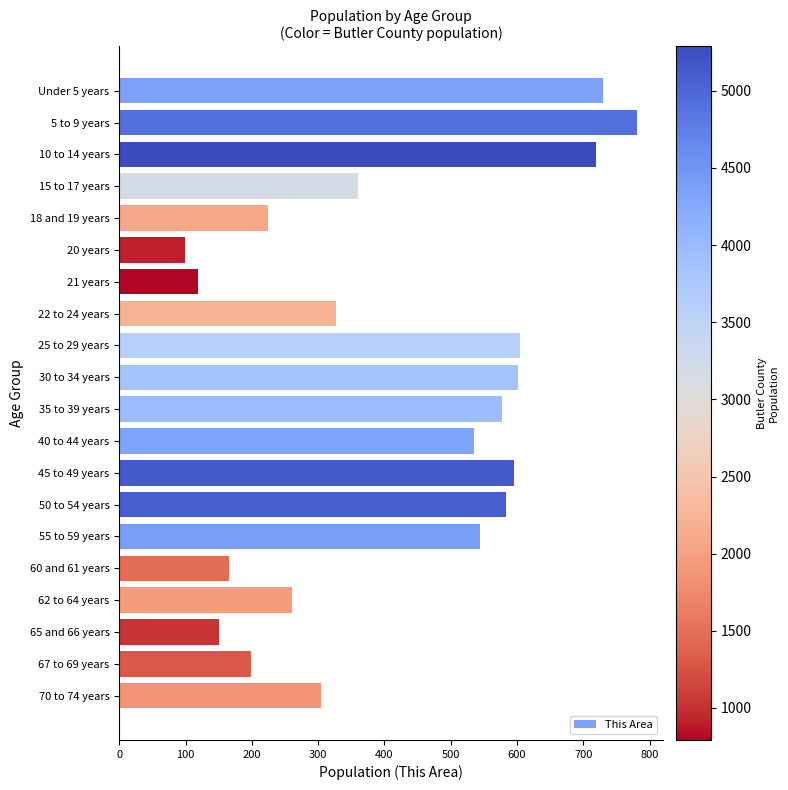

What is the change in value from Under 5 years to 60 and 61 years?

-563